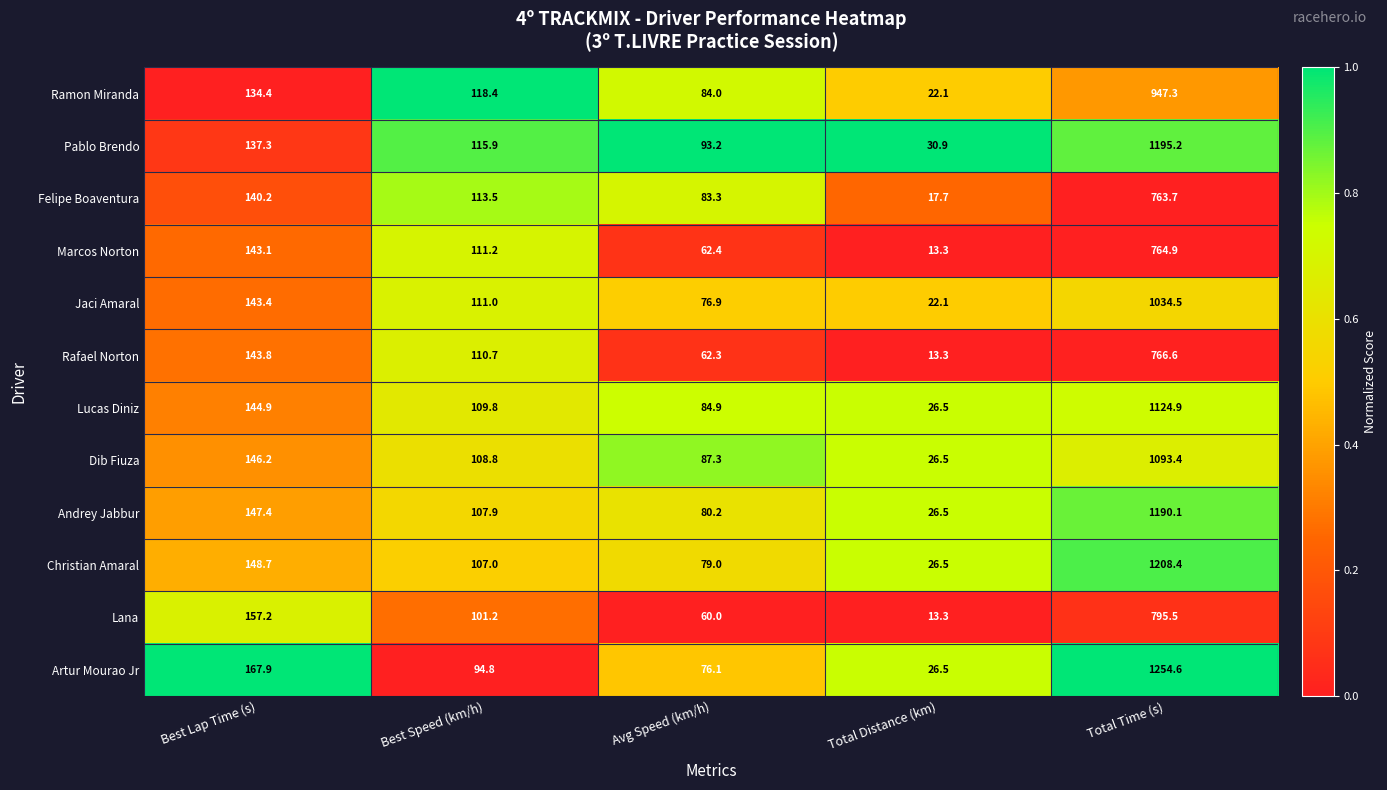

At which label does Rafael Norton first exceed 110?

Best Lap Time (s)